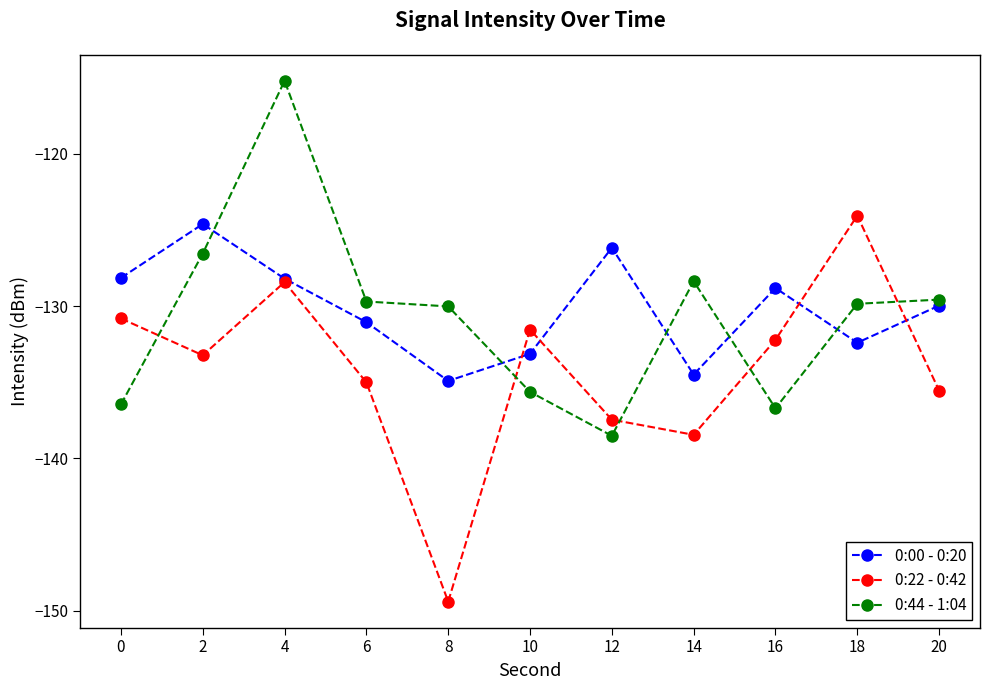

Which series has the widest spread of values?

0:22 - 0:42